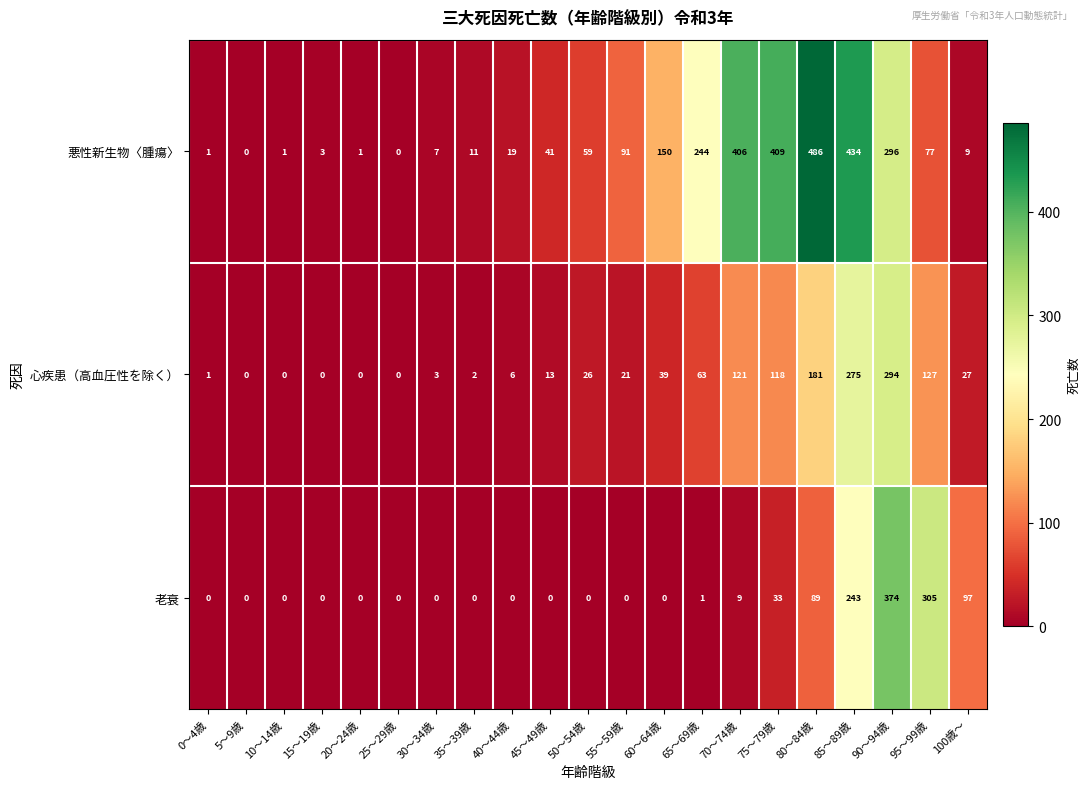

How many values in 悪性新生物〈腫瘍〉 are above zero?

19